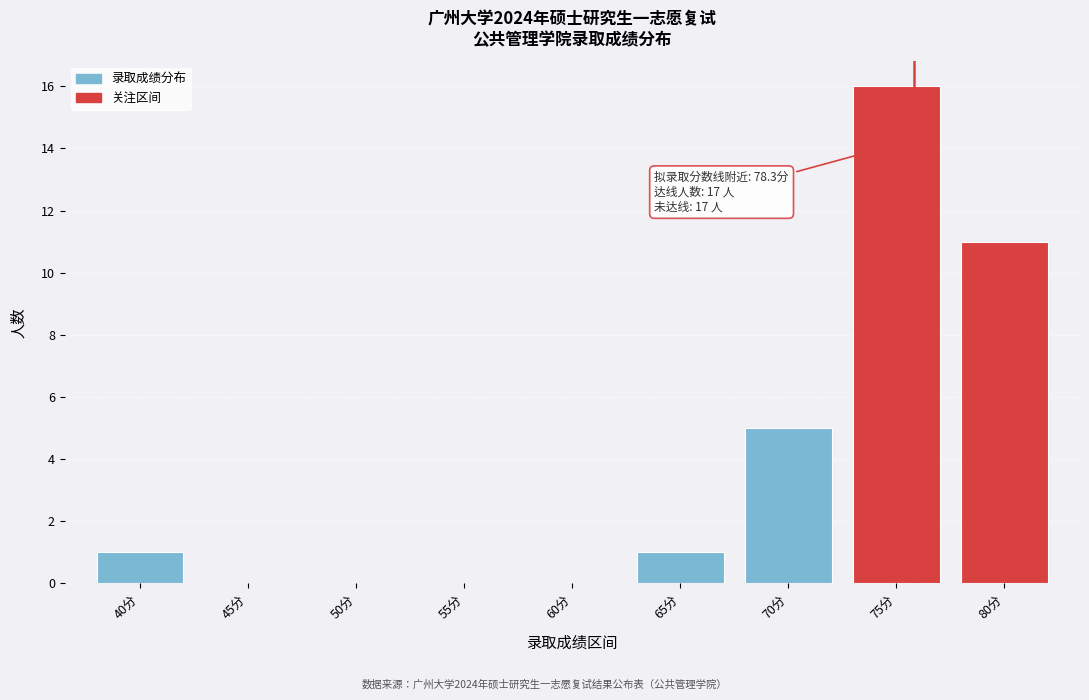

Reading left to right, transcribe all the data shown in this chart.

40分=1	45分=0	50分=0	55分=0	60分=0	65分=1	70分=5	75分=16	80分=11